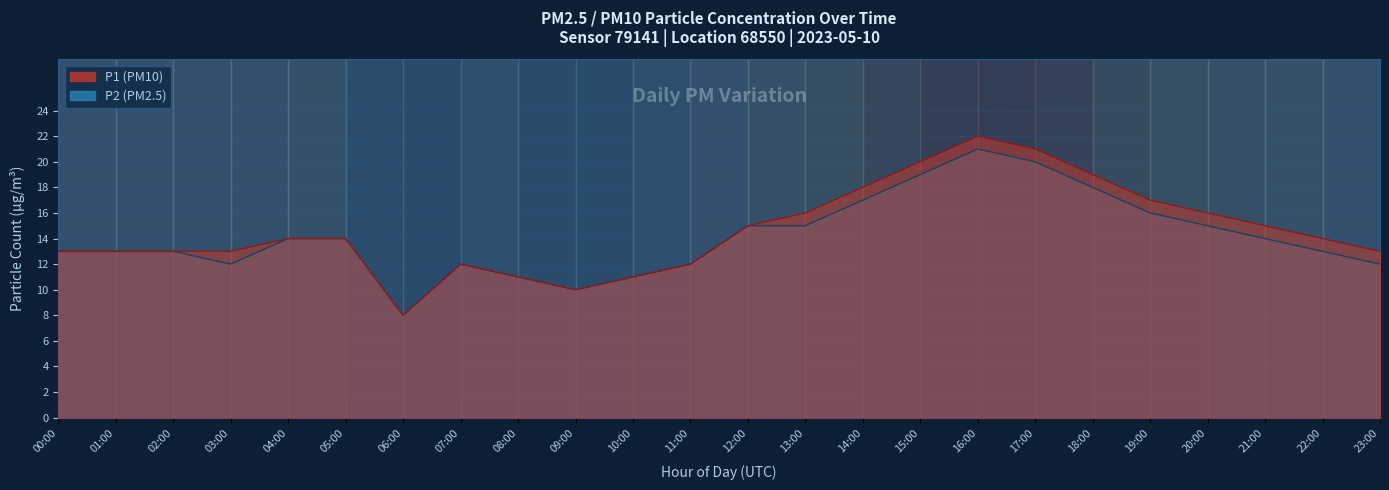

Rank the series at 10:00 from lowest to highest value.

P1, P2